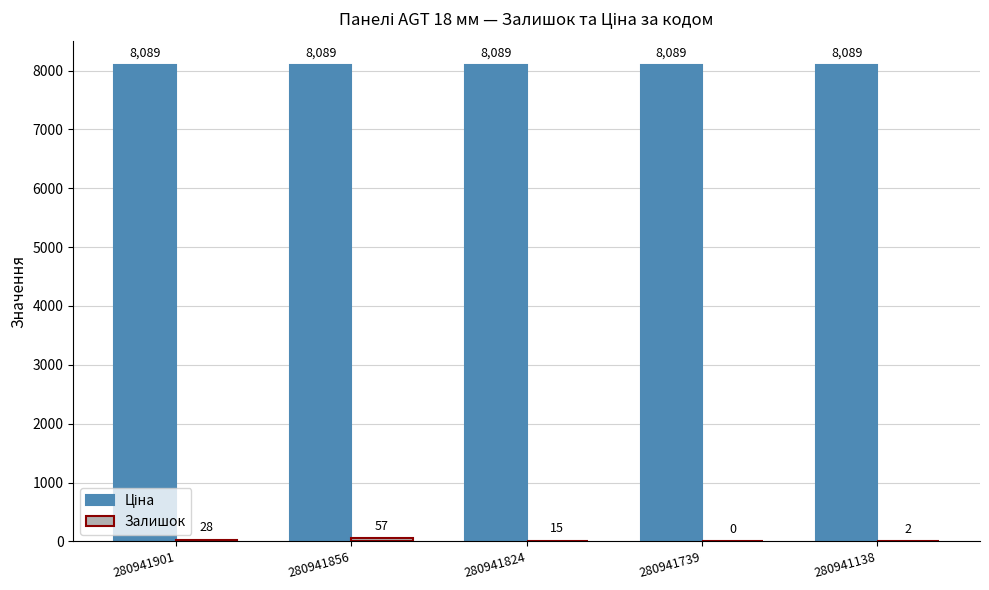

What is the total value across all series at 280941824?

8104.0